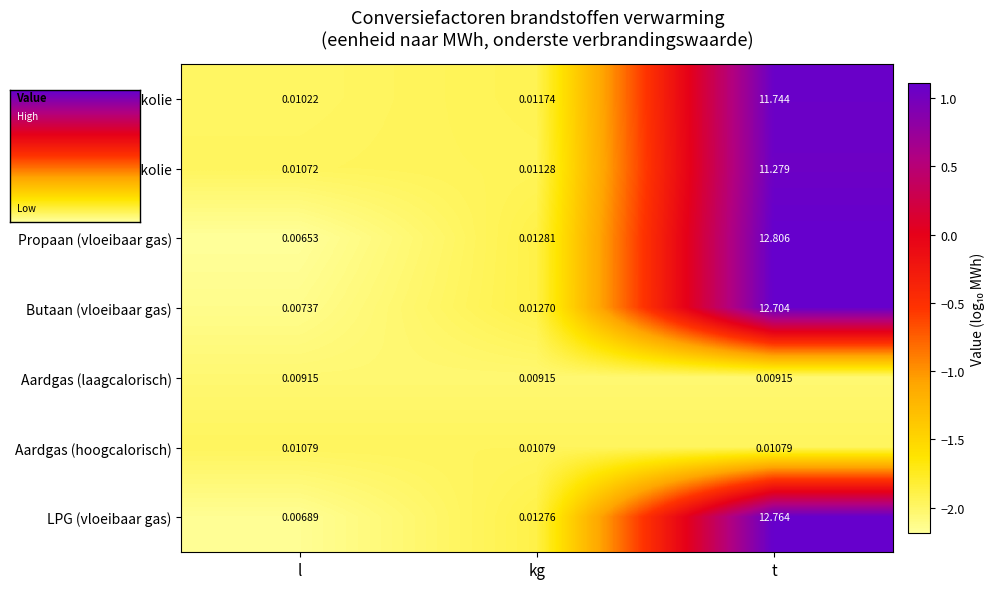

At which category is the sum across all series the highest?

t